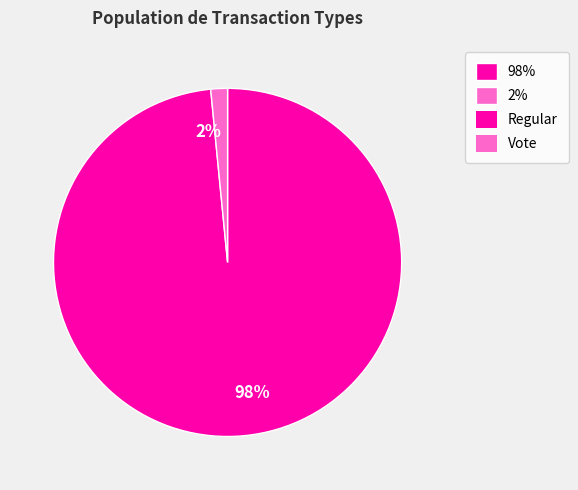

Rank the categories by value from lowest to highest.

2%, 98%